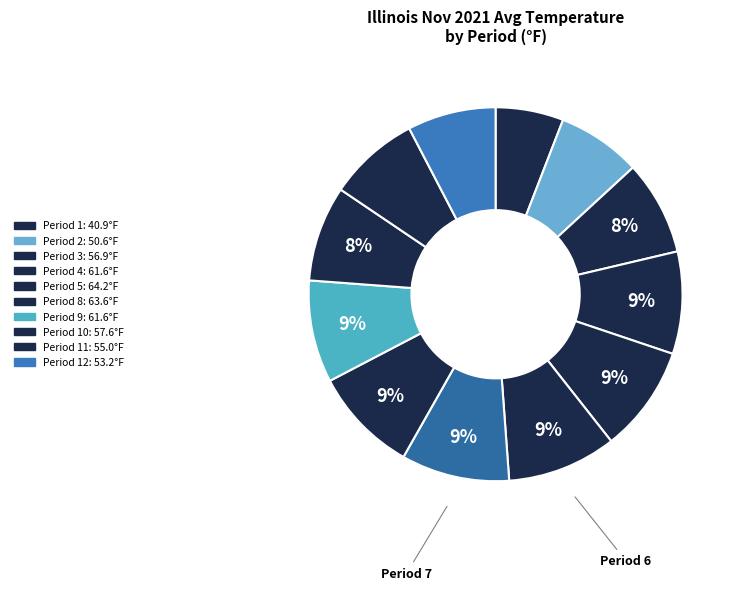

To the nearest percent, what is the average slice percentage?

8%